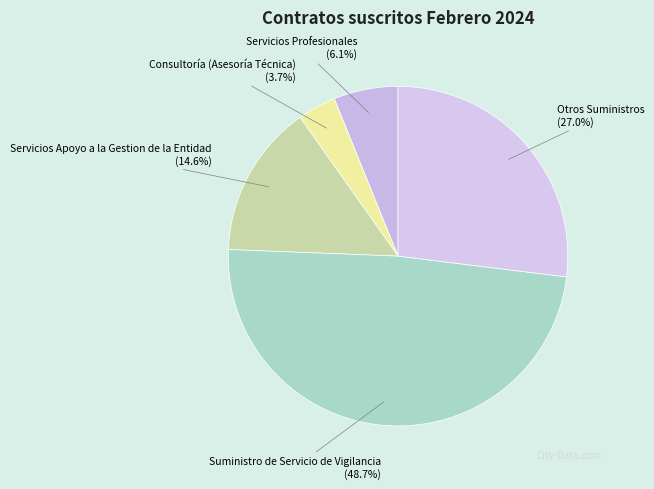

To the nearest percent, what is the average slice percentage?

20%